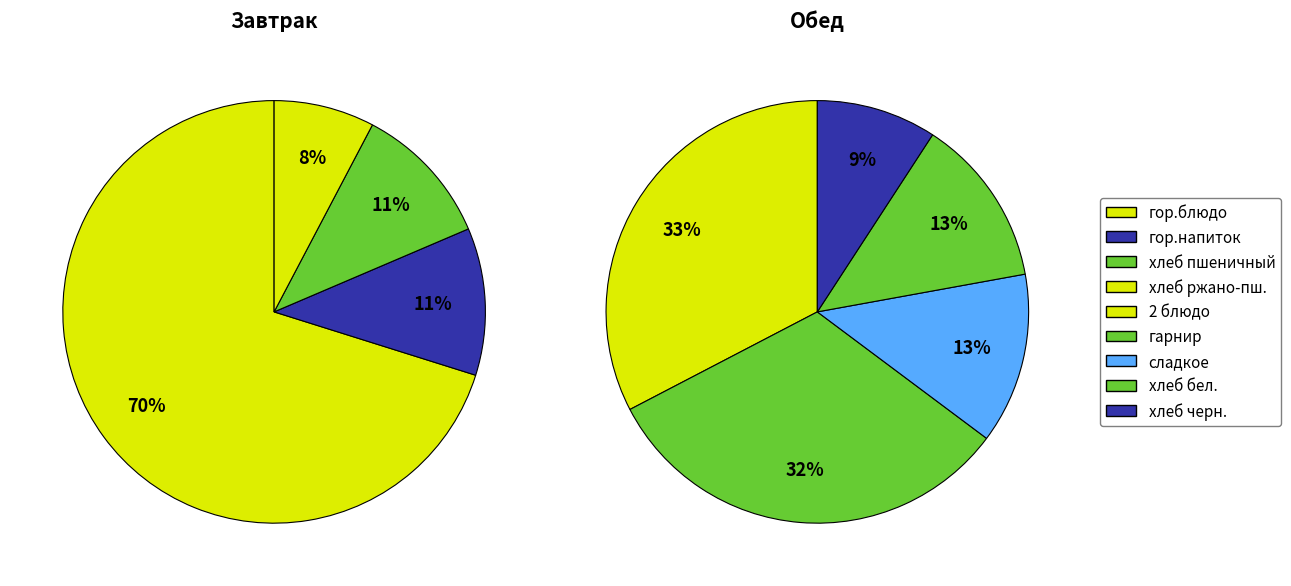

Count the number of slices in the pie.

9